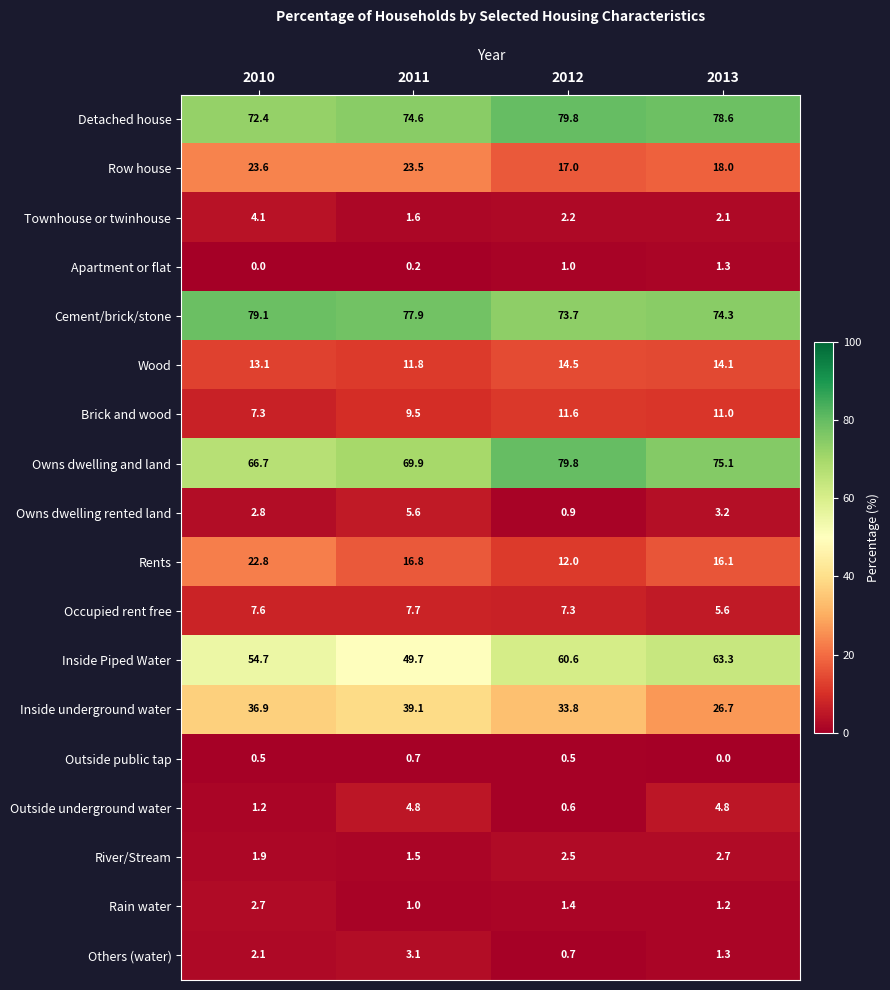

The Row house series shows 5.9 at 2013. True or false?

False